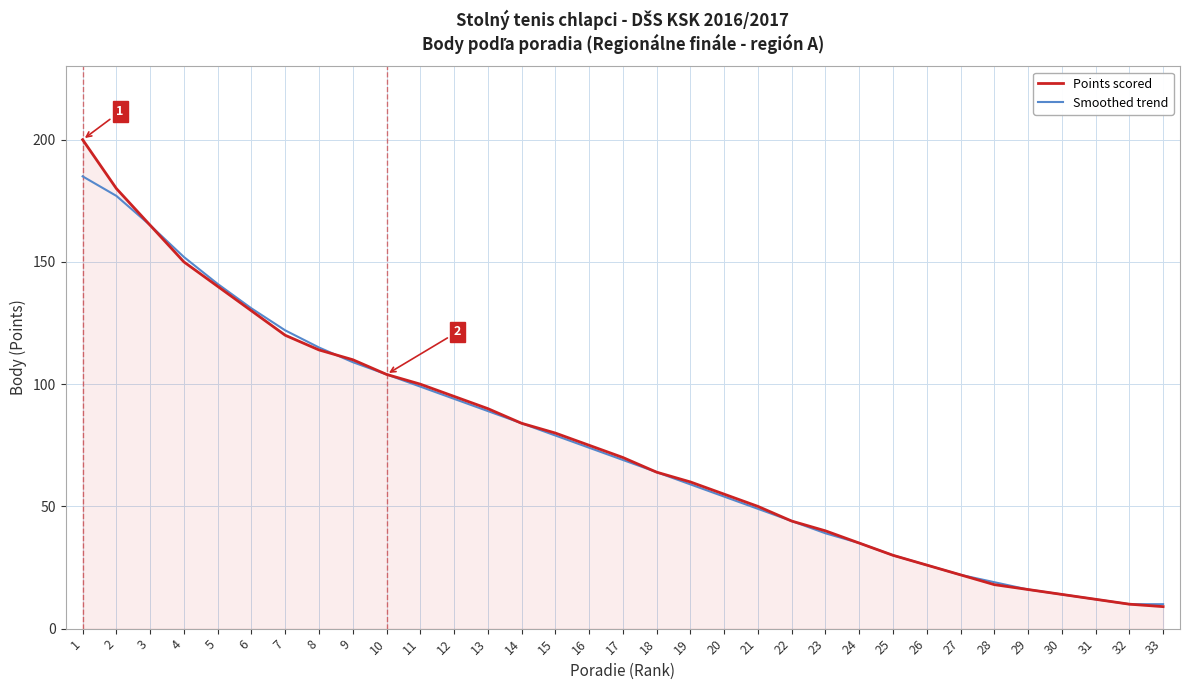

Does the chart have visible grid lines?

Yes